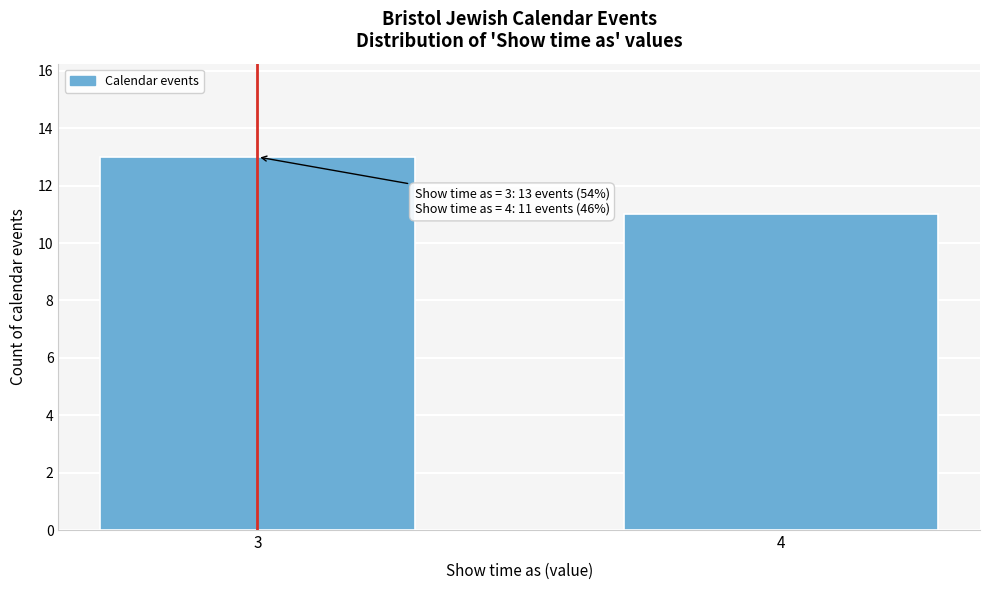

Reading left to right, list all the values displayed in this chart.

13	11